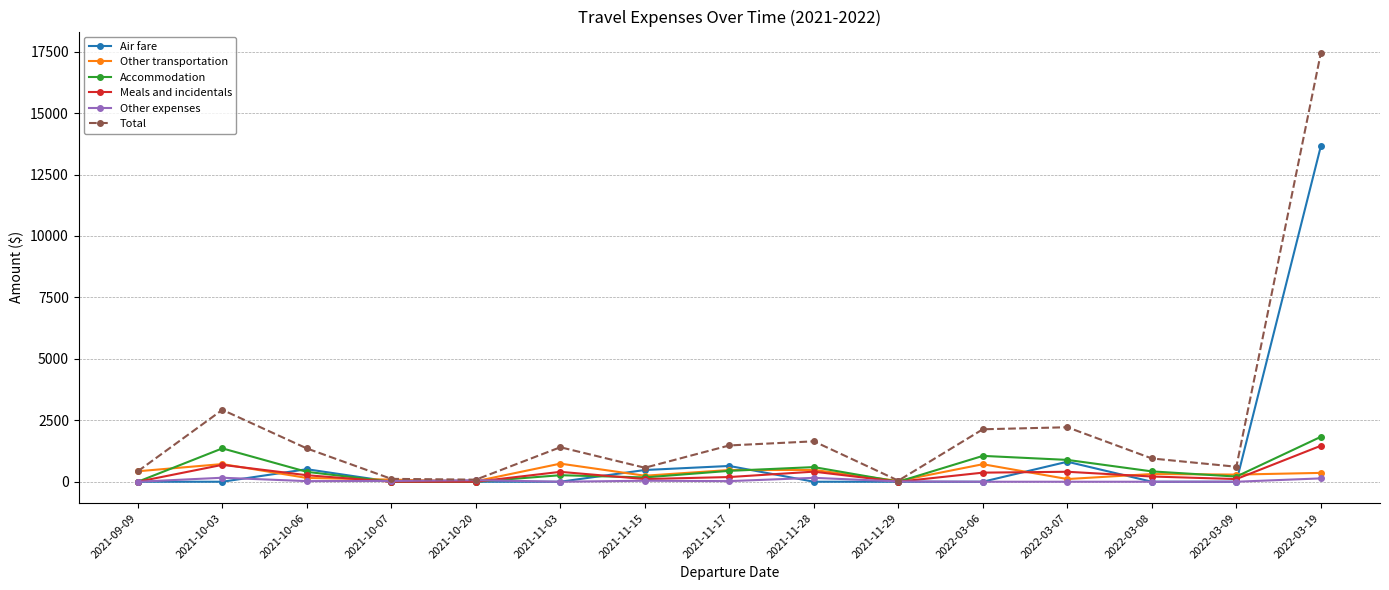

Between which two adjacent categories do Other transportation and Accommodation first intersect?

2021-09-09 and 2021-10-03